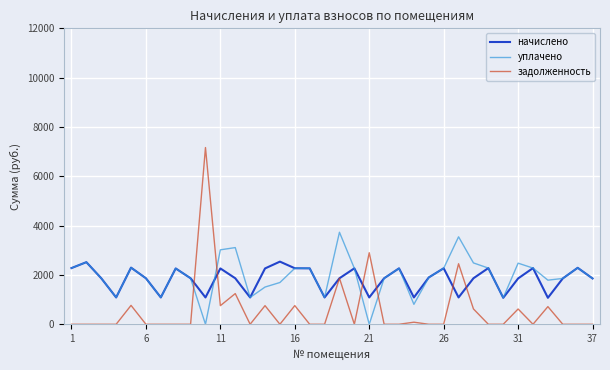

What is the greatest value displayed?

7166.0